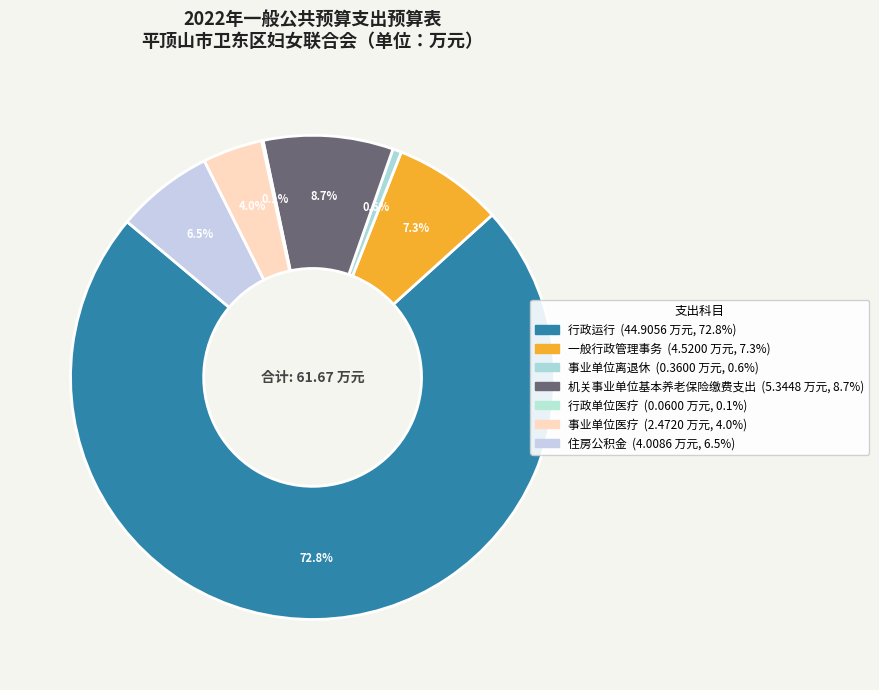

To the nearest percent, what is the combined percentage of 机关事业单位基本养老保险缴费支出 and 事业单位离退休?

9%